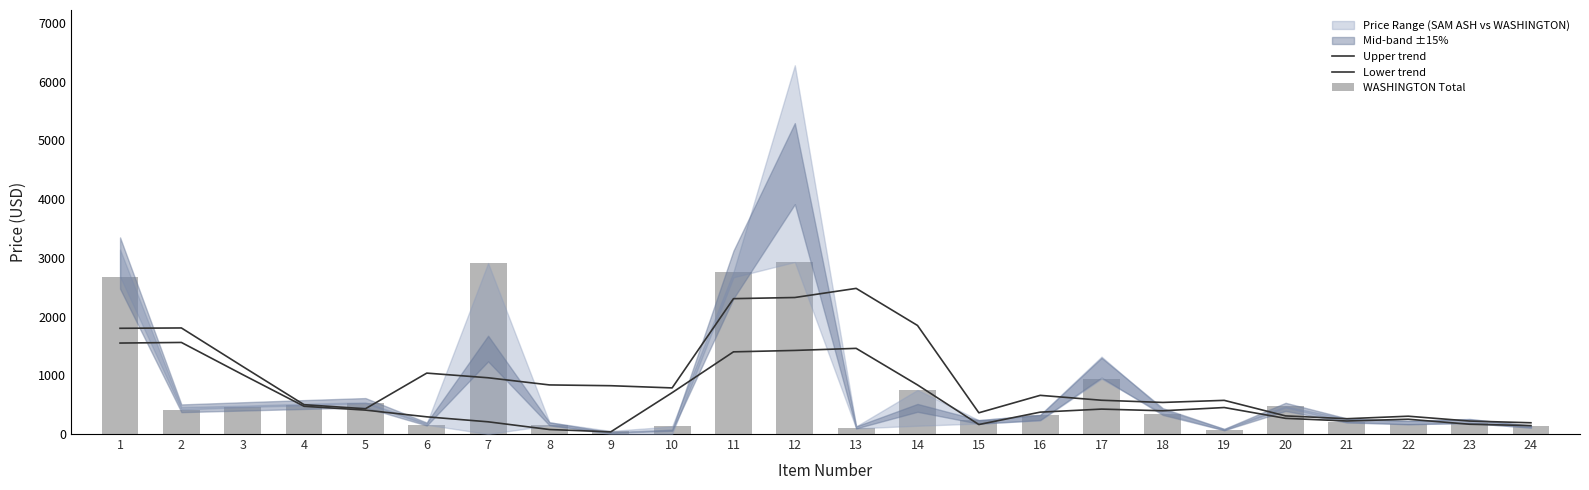

Which category has the lowest value in the WASHINGTON Total series?

9